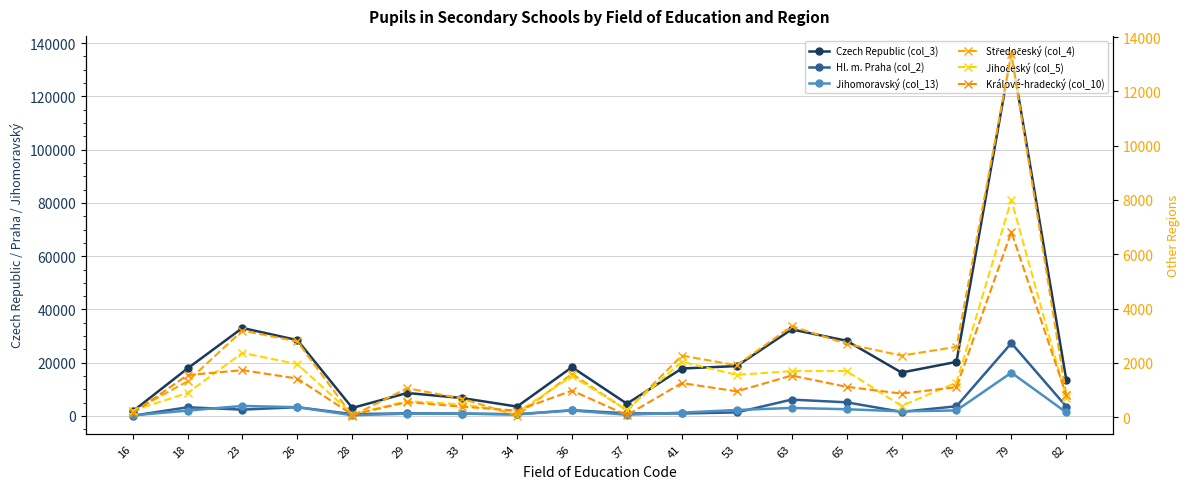

What is the average value of the Jihomoravský (col_13) series?

2496